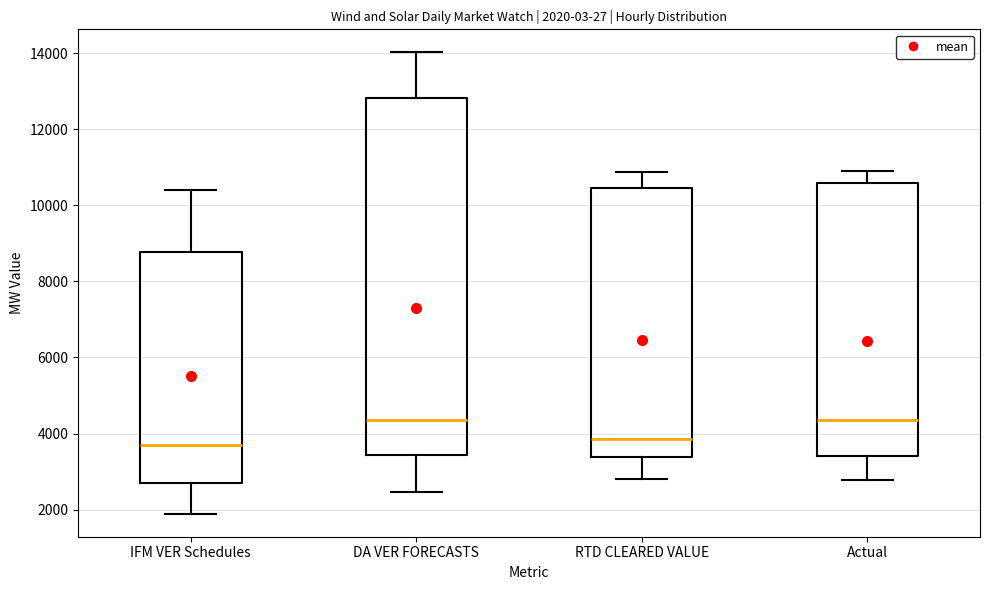

Comparing the boxes themselves (not the whiskers), which one is the tallest?

DA VER FORECASTS